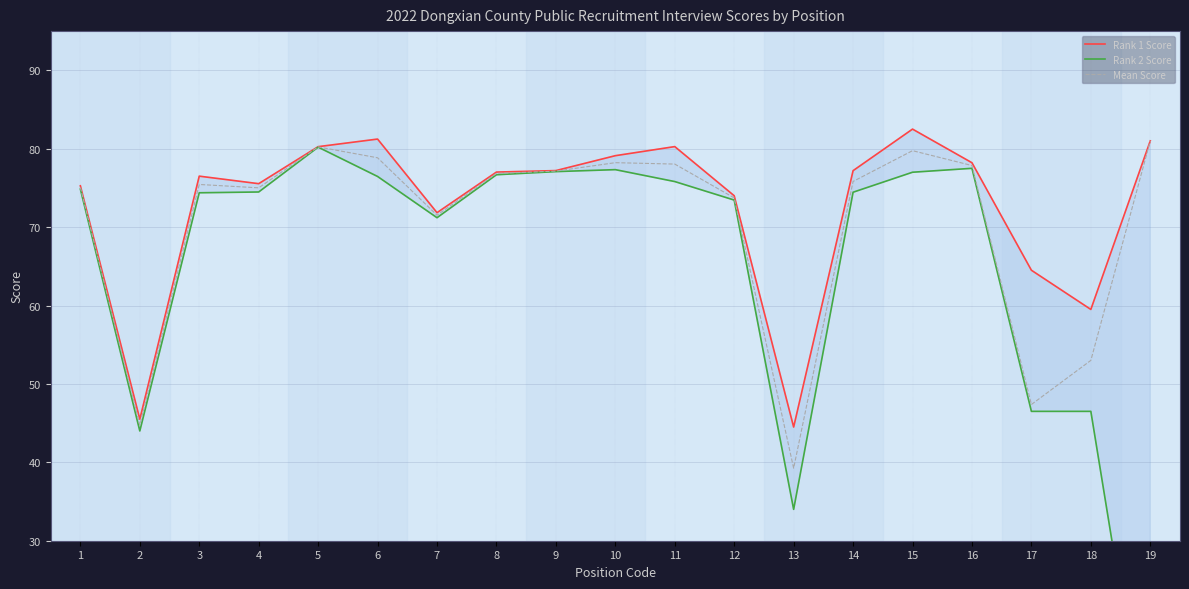

How many data points in Rank 2 Score are above 74?

12